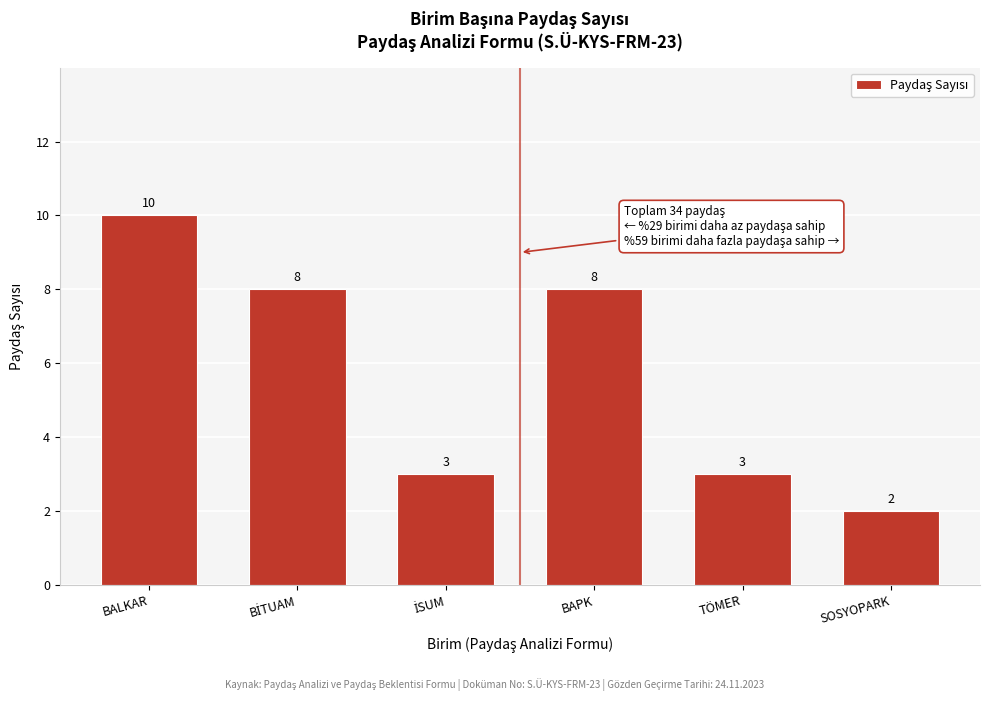

Reading right to left, what are all the values shown in this chart?

2	3	8	3	8	10